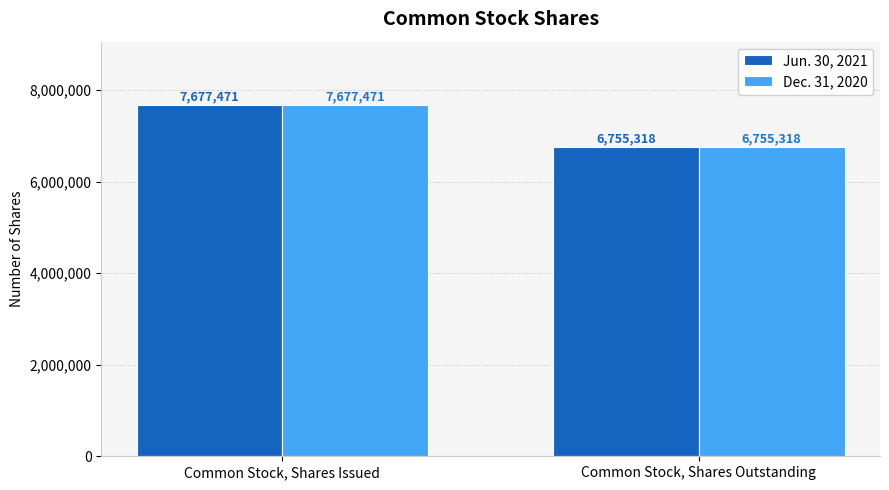

What is the label of the 2nd bar from the right?

Common Stock, Shares Issued